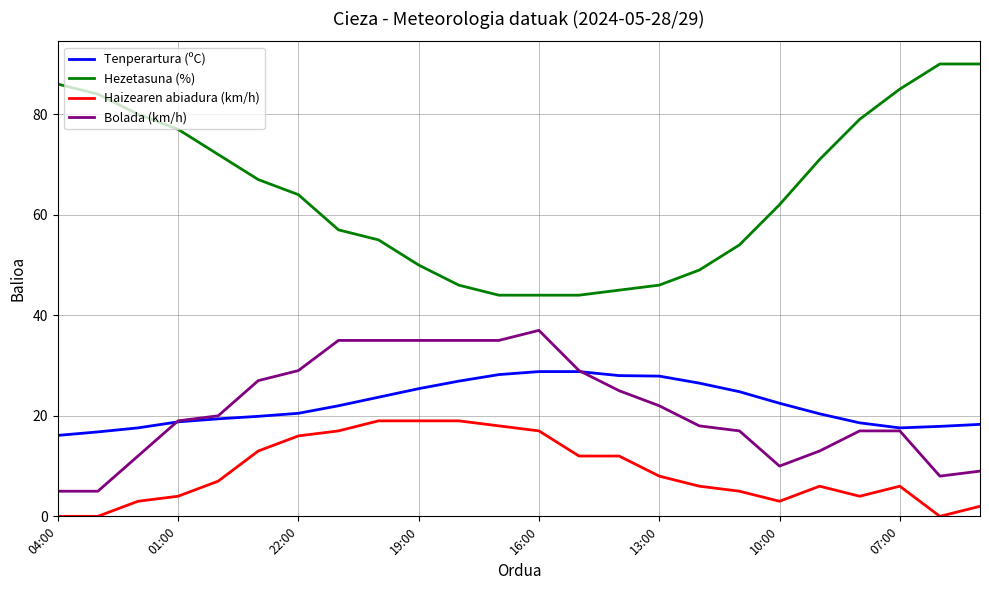

List the series in order of their peak value, highest first.

Hezetasuna (%), Bolada (km/h), Tenperartura (ºC), Haizearen abiadura (km/h)